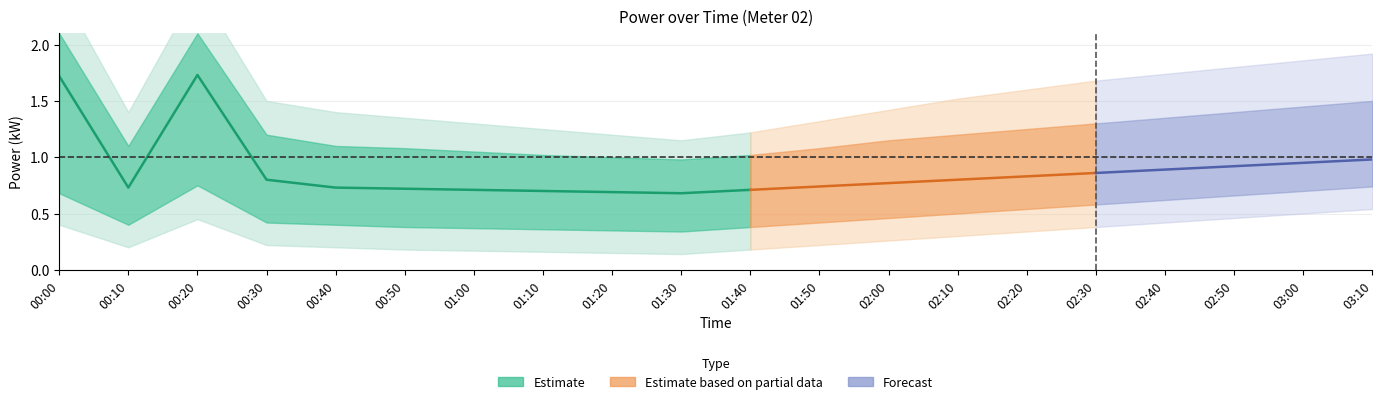

What is the difference between the highest and lowest values at 00:10?

1.2